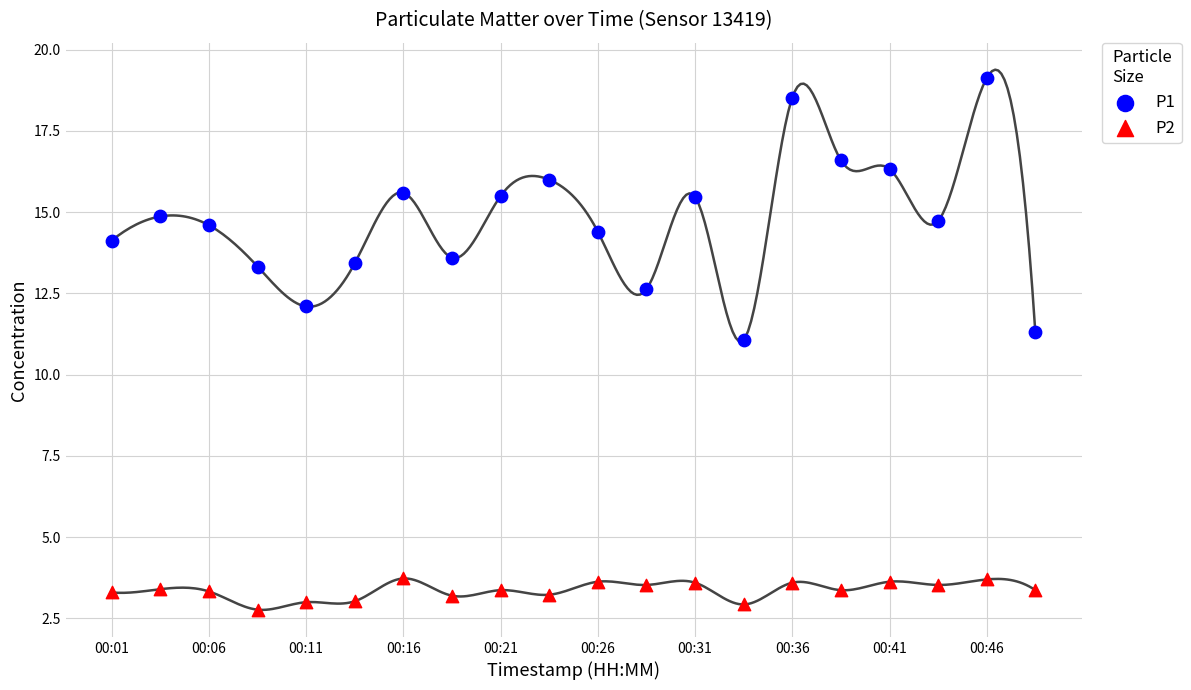

Which series has the largest Y range (max minus min)?

P1